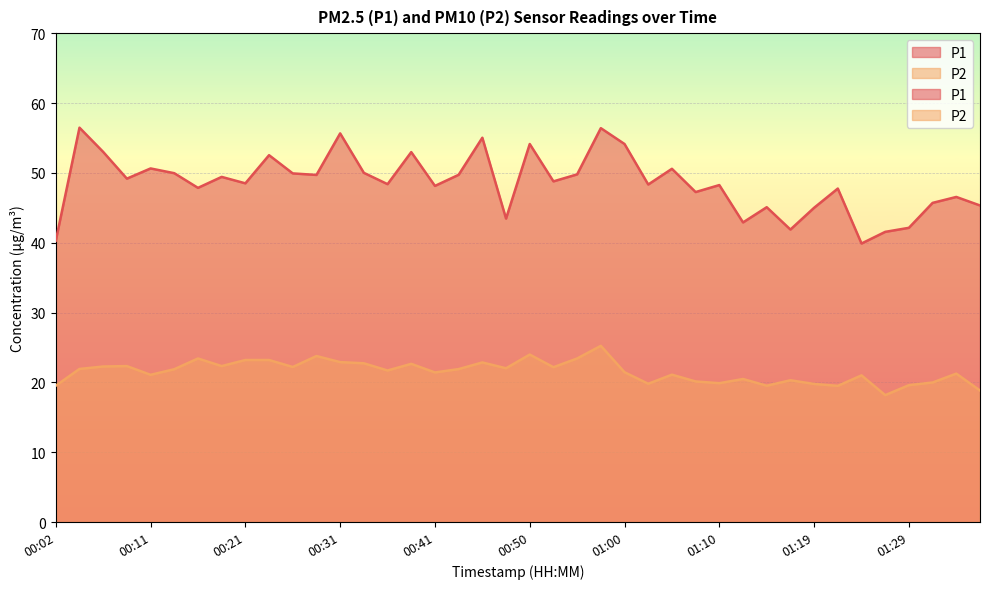

Where is P2 nearest to the value 21?

01:24